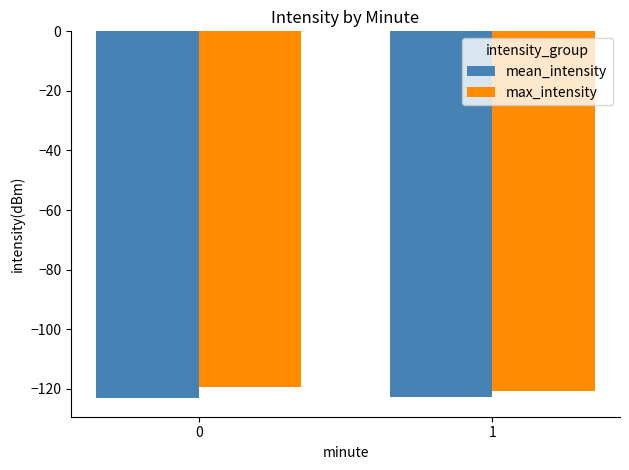

What is the difference between the highest and lowest values at 1?

1.9